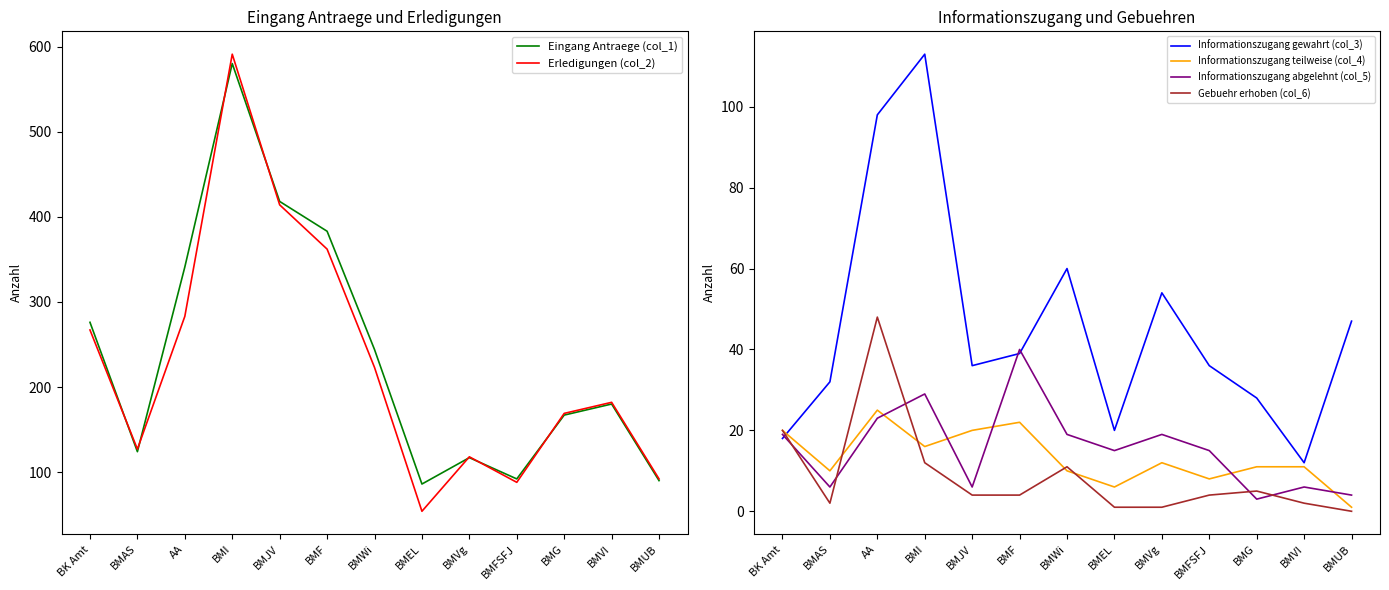

The Eingang Antraege (col_1) series shows 125 at BMJV. True or false?

False